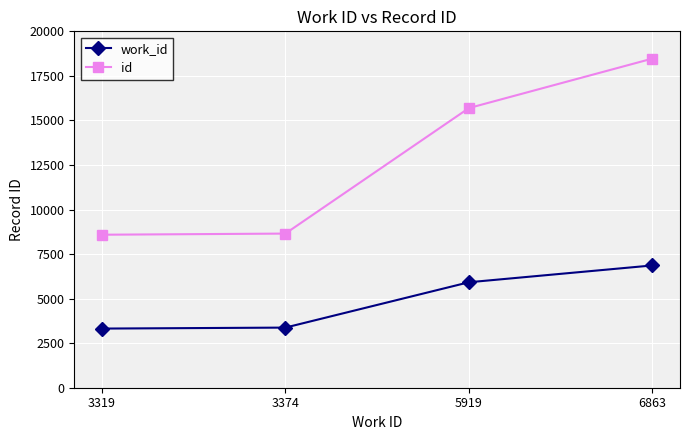

Is this an area chart (filled region under the line)?

No